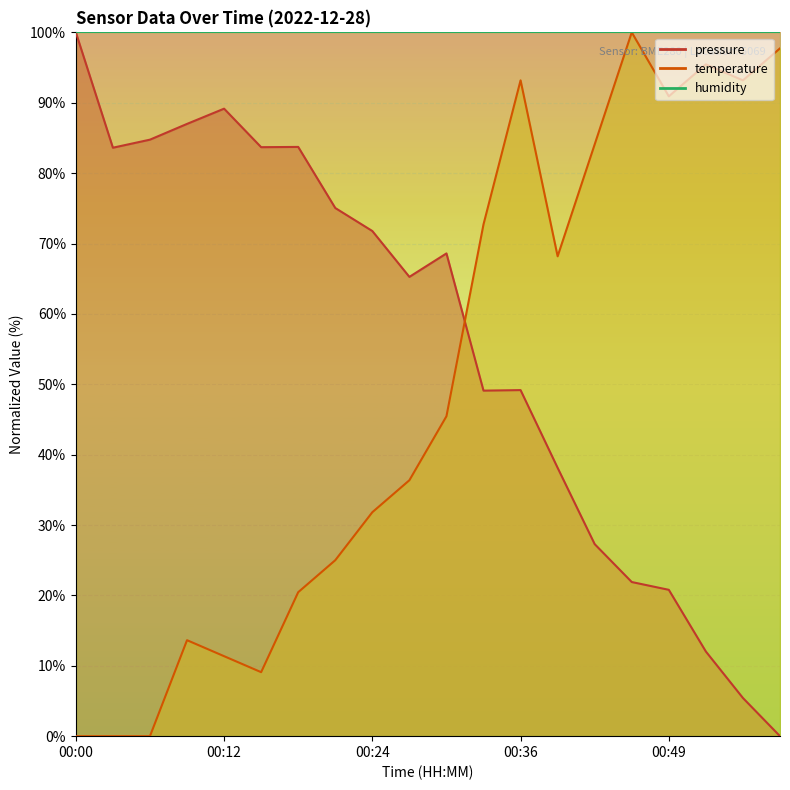

The value of temperature at 00:21 is 25.0. True or false?

True